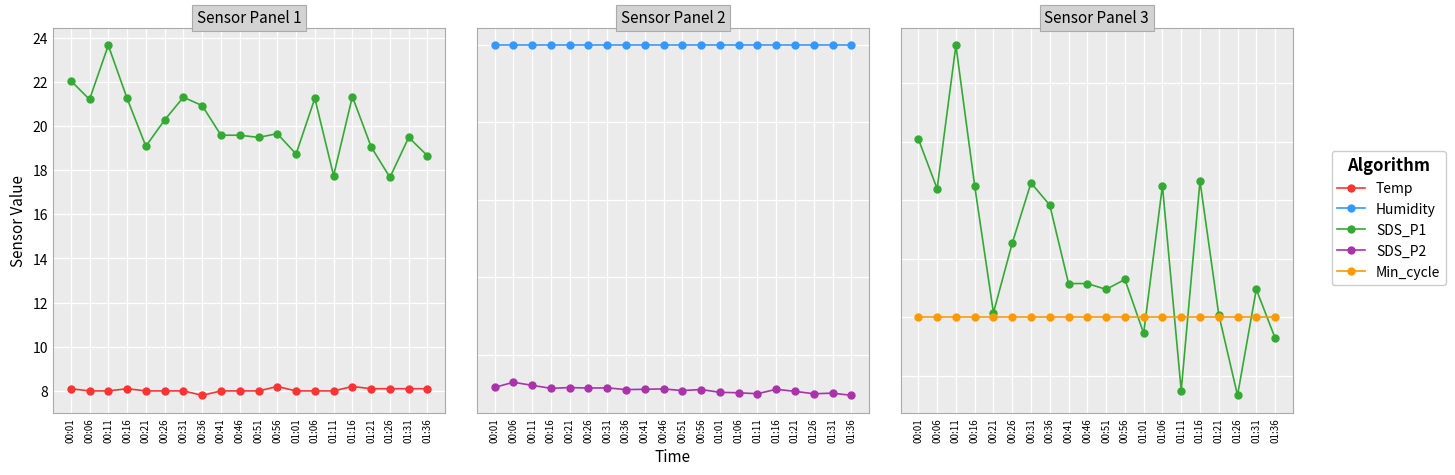

The Temp series shows 14.3 at 01:26. True or false?

False